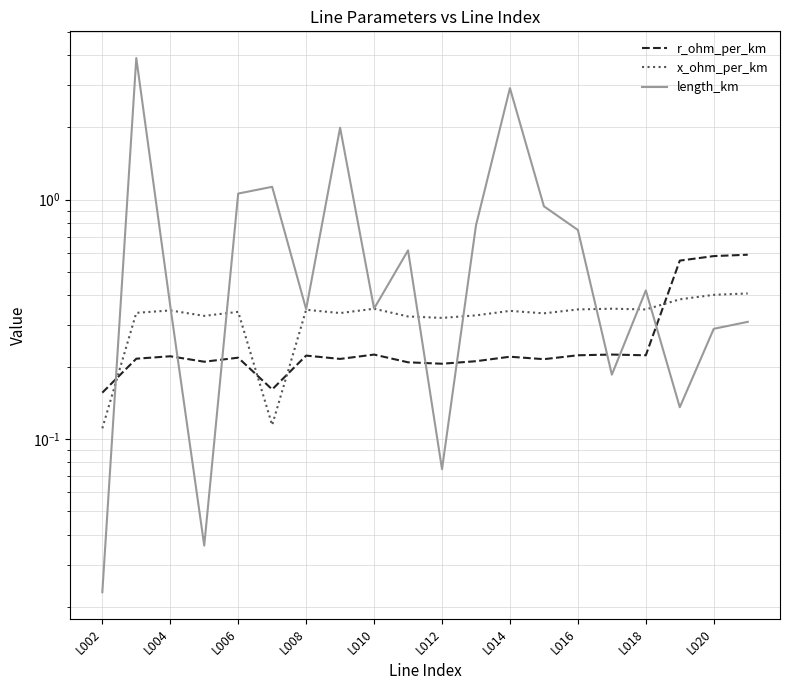

At how many categories does at least one series exceed 2?

2